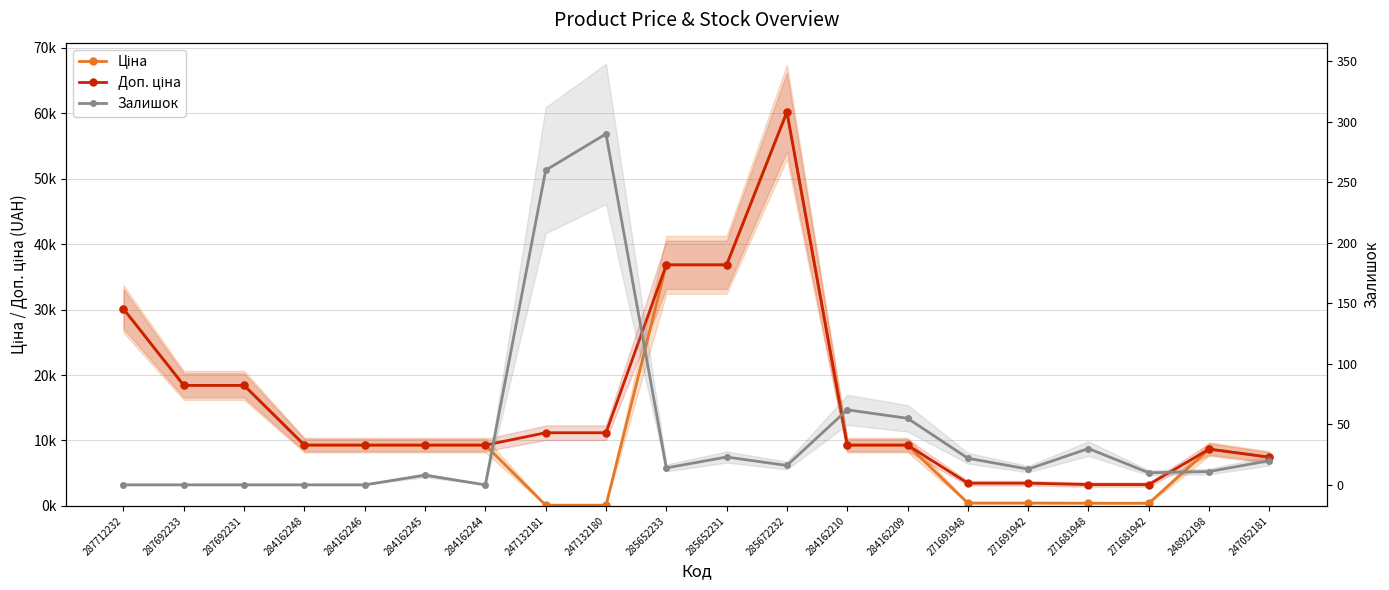

True or false: Залишок and Доп. ціна cross at least once.

False